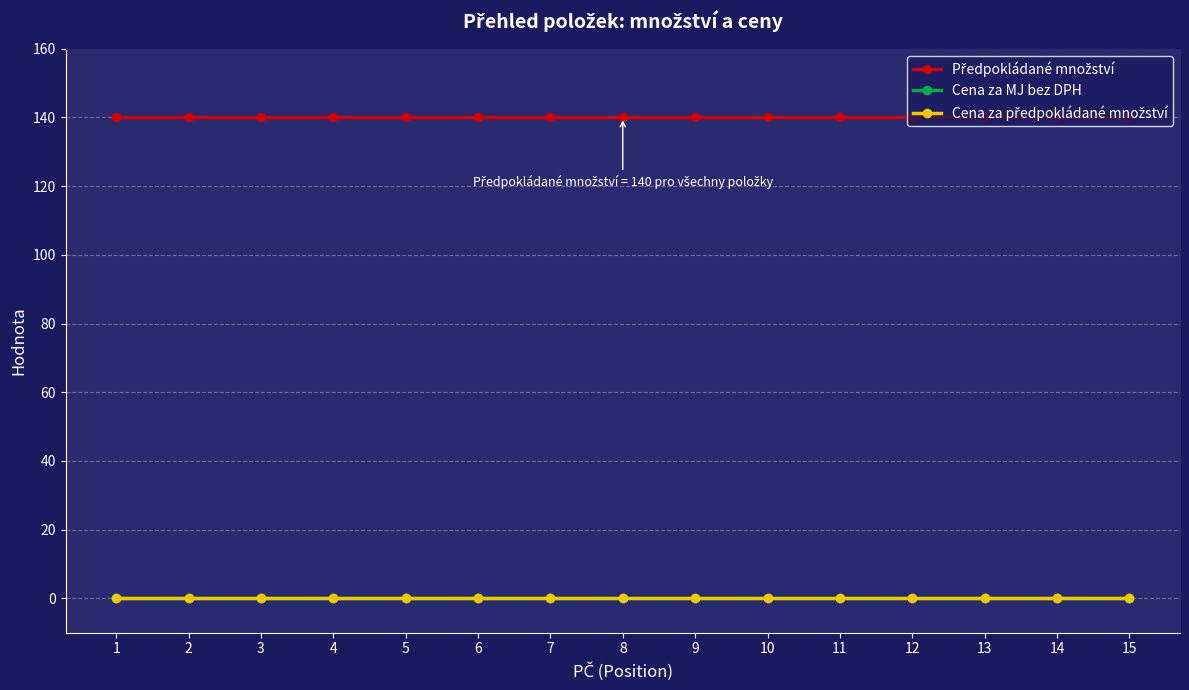

Which series changed the most between 11 and 12?

Předpokládané množství